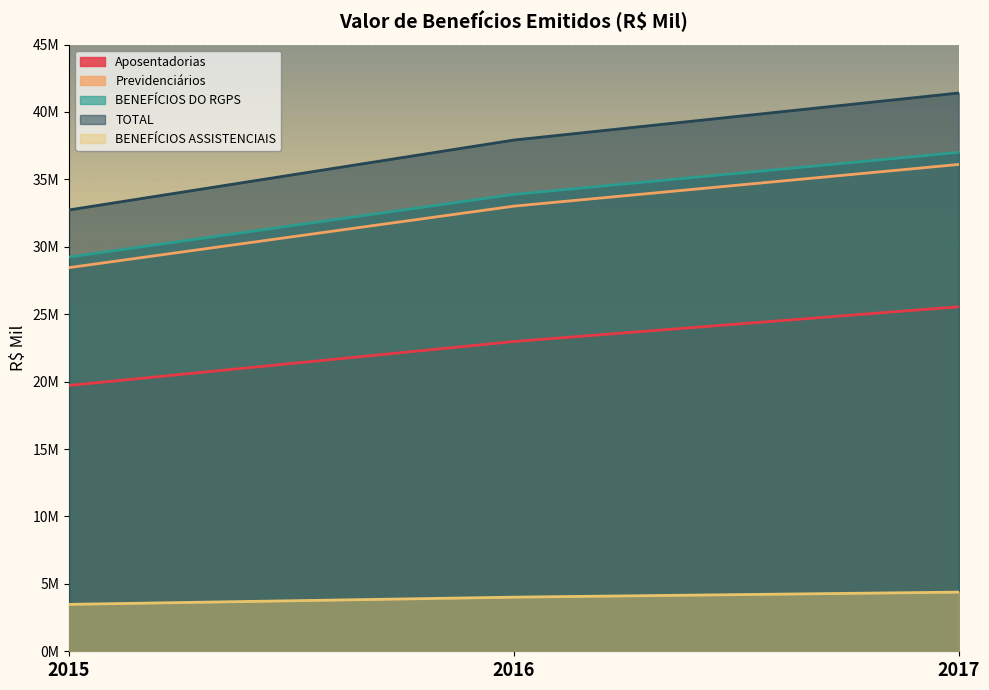

How many data points does each series have?

3